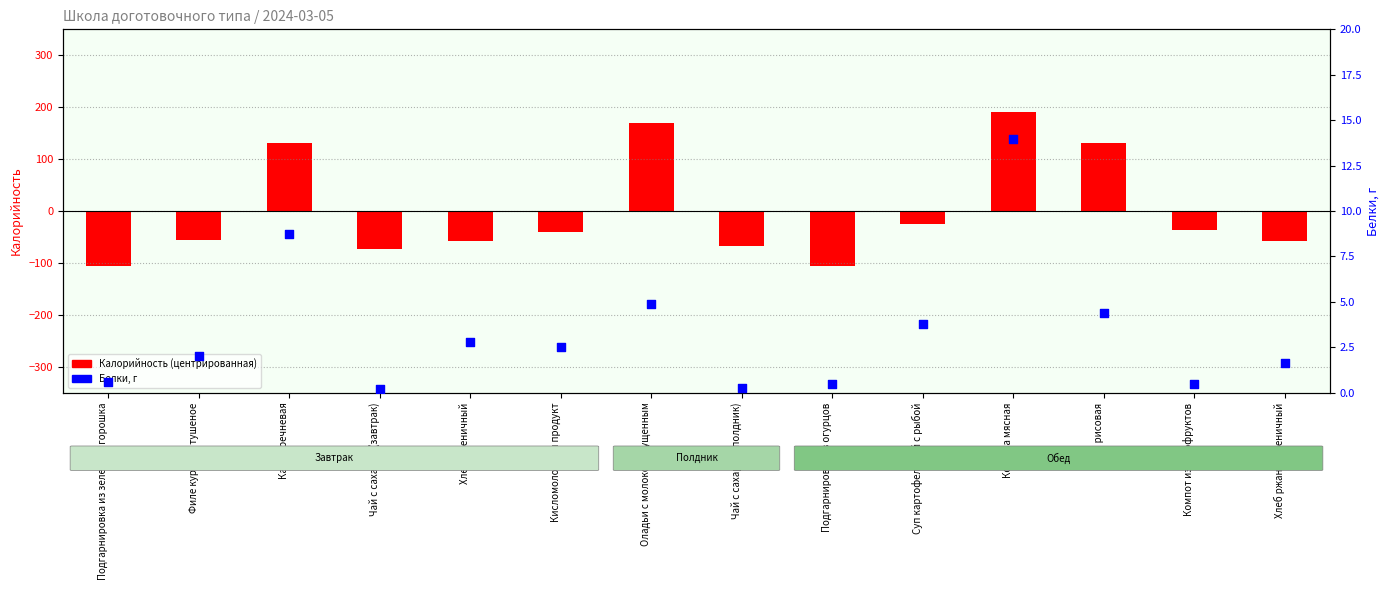

Which series contains the highest Y value?

Калорийность (центрированная)